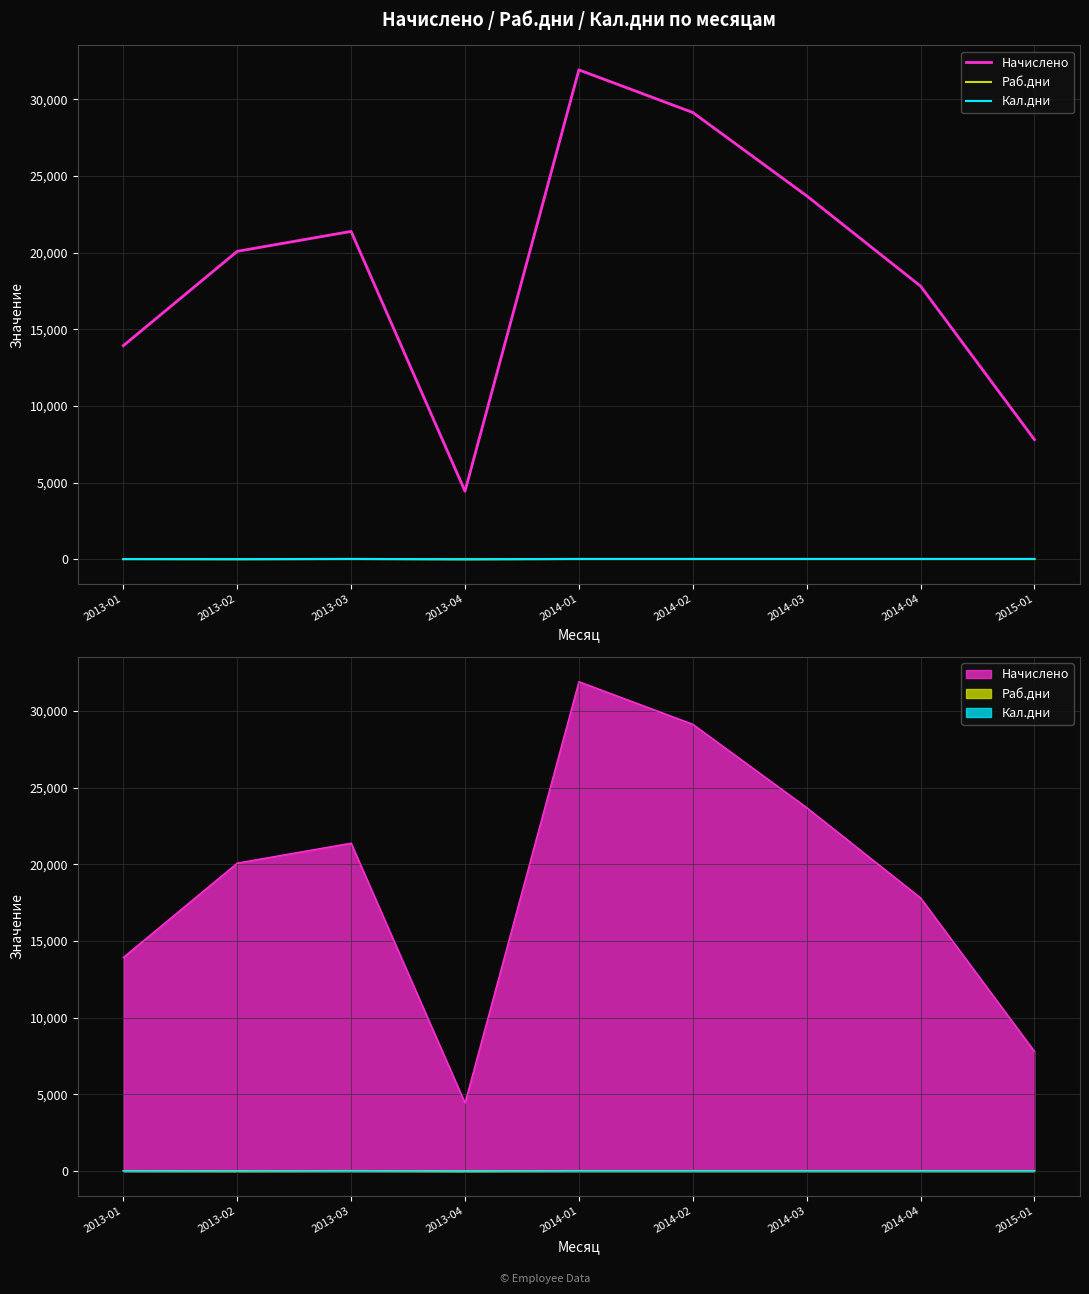

True or false: Начислено and Кал.дни cross at least once.

False